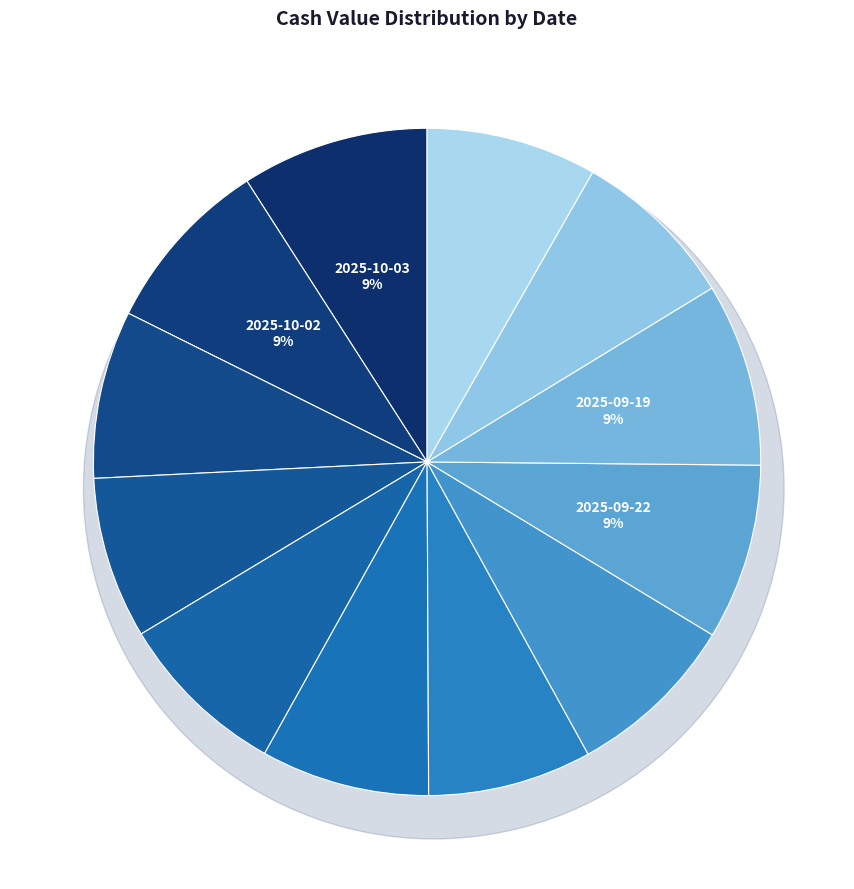

To the nearest percent, what portion does 2025-09-18 represent?

8%